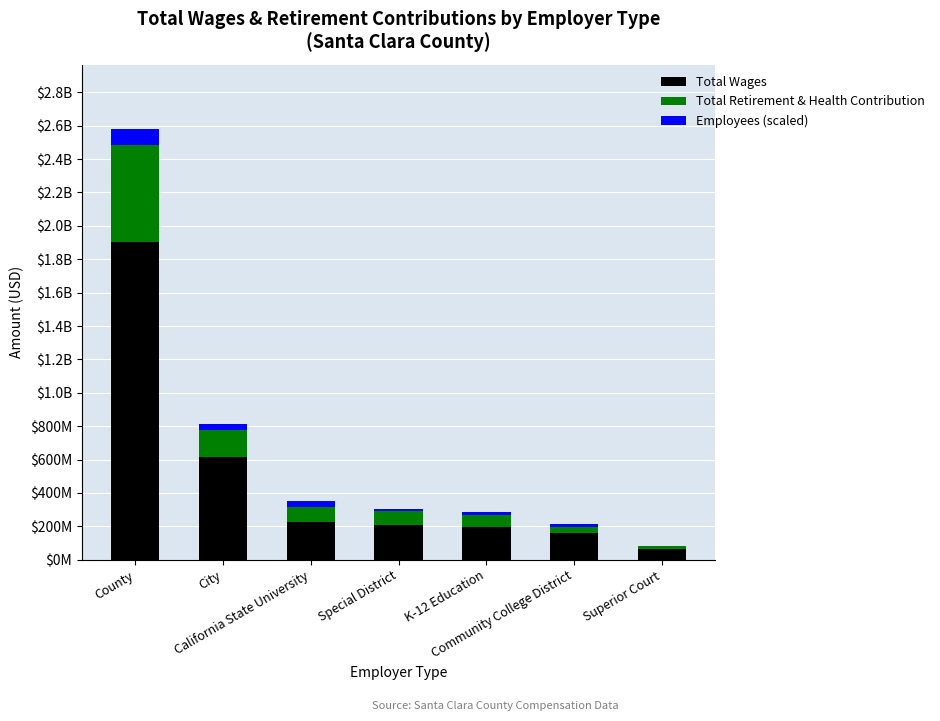

What are all the series names shown in the legend?

Total Wages, Total Retirement & Health Contribution, Employees (scaled)